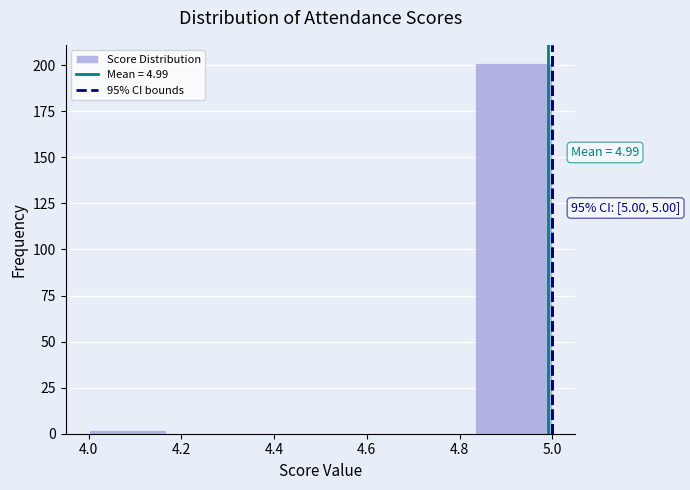

Over which range of the x-axis is the bar tallest?

4.84 to 5.00